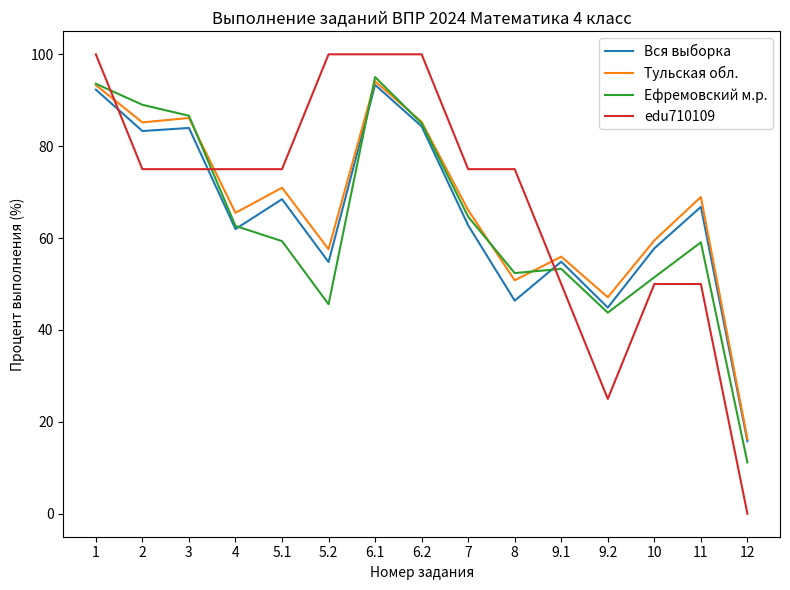

What are all the series names shown in the legend?

Вся выборка, Тульская обл., Ефремовский м.р., edu710109